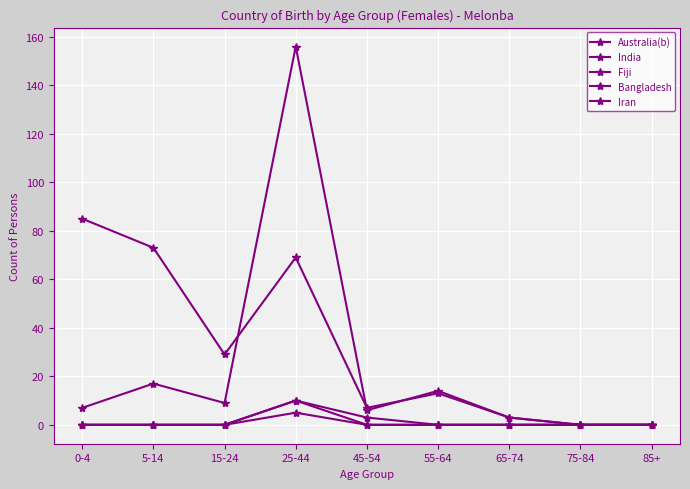

What is the difference between the maximum and minimum values in the Australia(b) series?

85